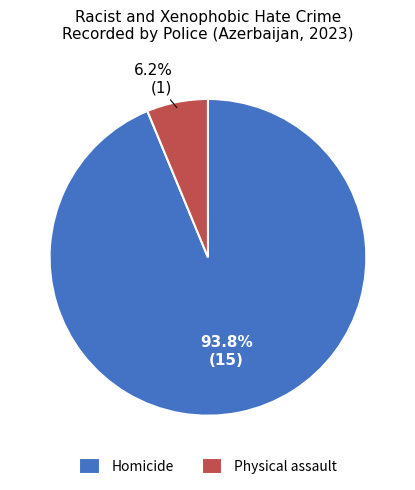

What percentage do Homicide and Physical assault together represent?

100.0%